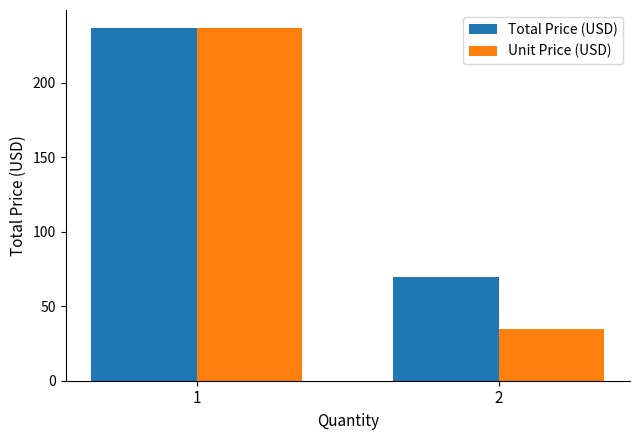

List the labels in order of Total Price (USD) value, largest first.

1, 2